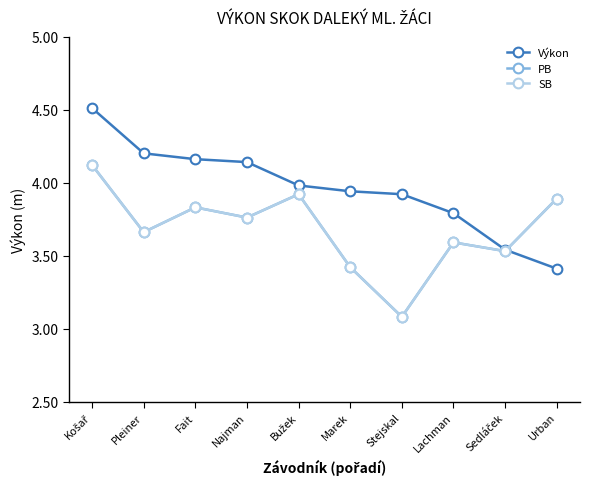

Reading left to right, what are all the values shown in this chart?

Výkon: 4.5	4.2	4.2	4.1	4.0	3.9	3.9	3.8	3.5	3.4
PB: 4.1	3.7	3.8	3.8	3.9	3.4	3.1	3.6	3.5	3.9
SB: 4.1	3.7	3.8	3.8	3.9	3.4	3.1	3.6	3.5	3.9